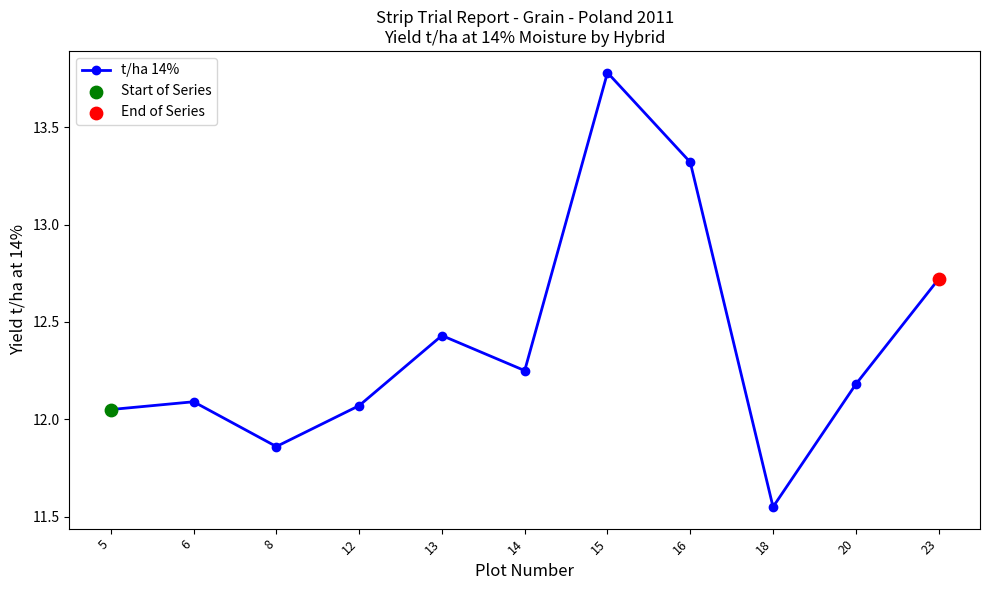

Approximately how many times larger is the value at 18 compared to 8?

1.0